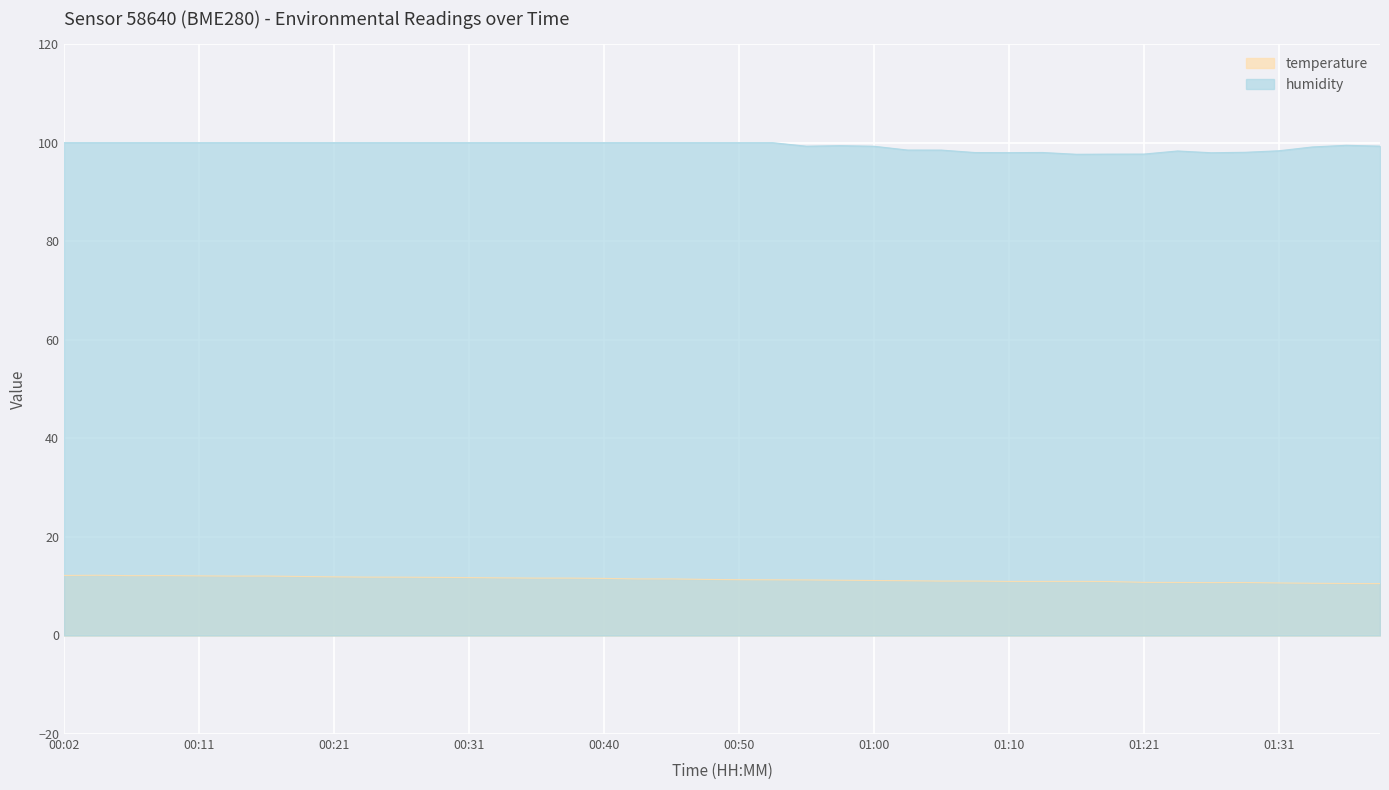

The value of temperature at 01:05 is 11.0. True or false?

True